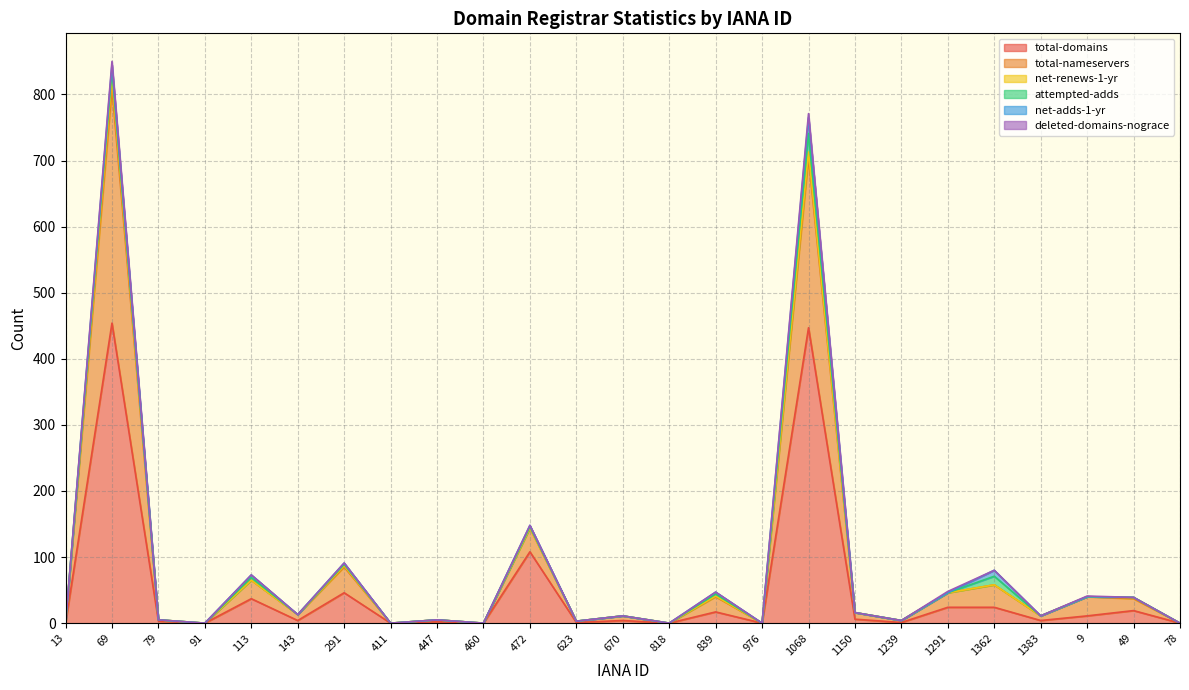

How many distinct data groups are displayed?

6